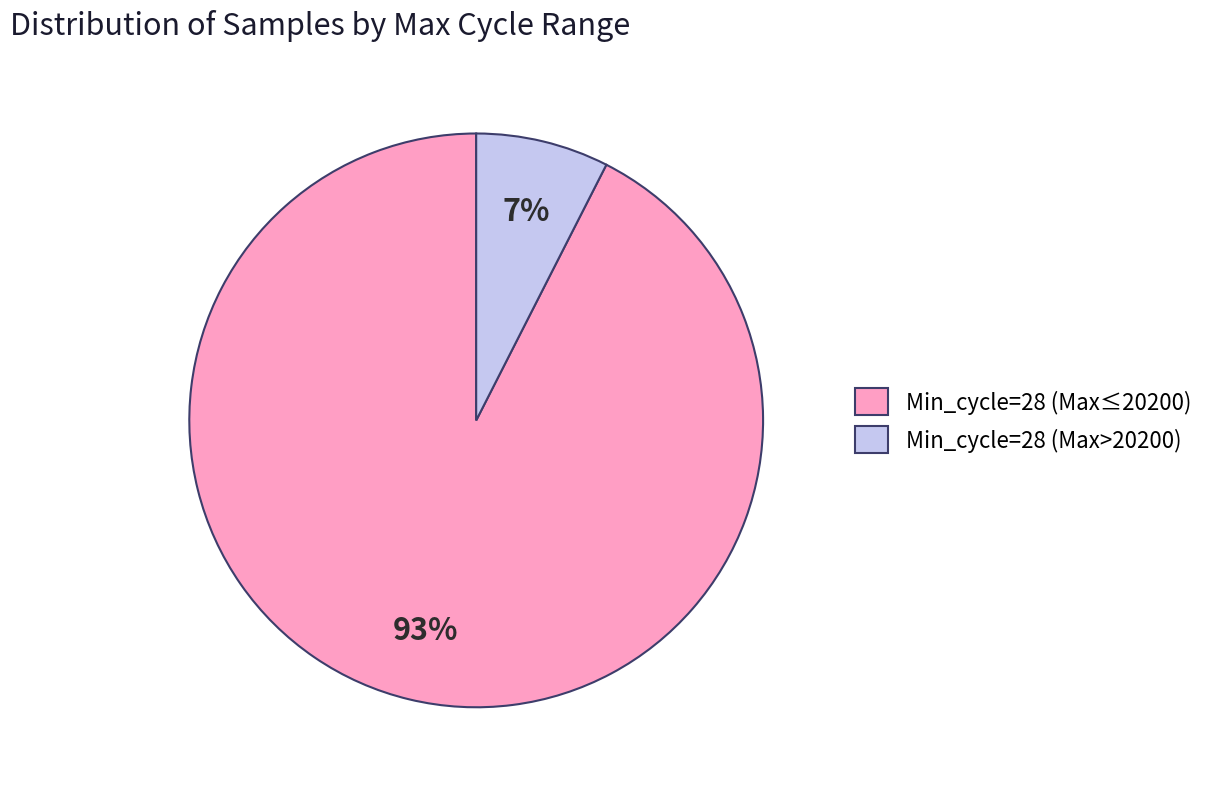

Count the number of slices in the pie.

2